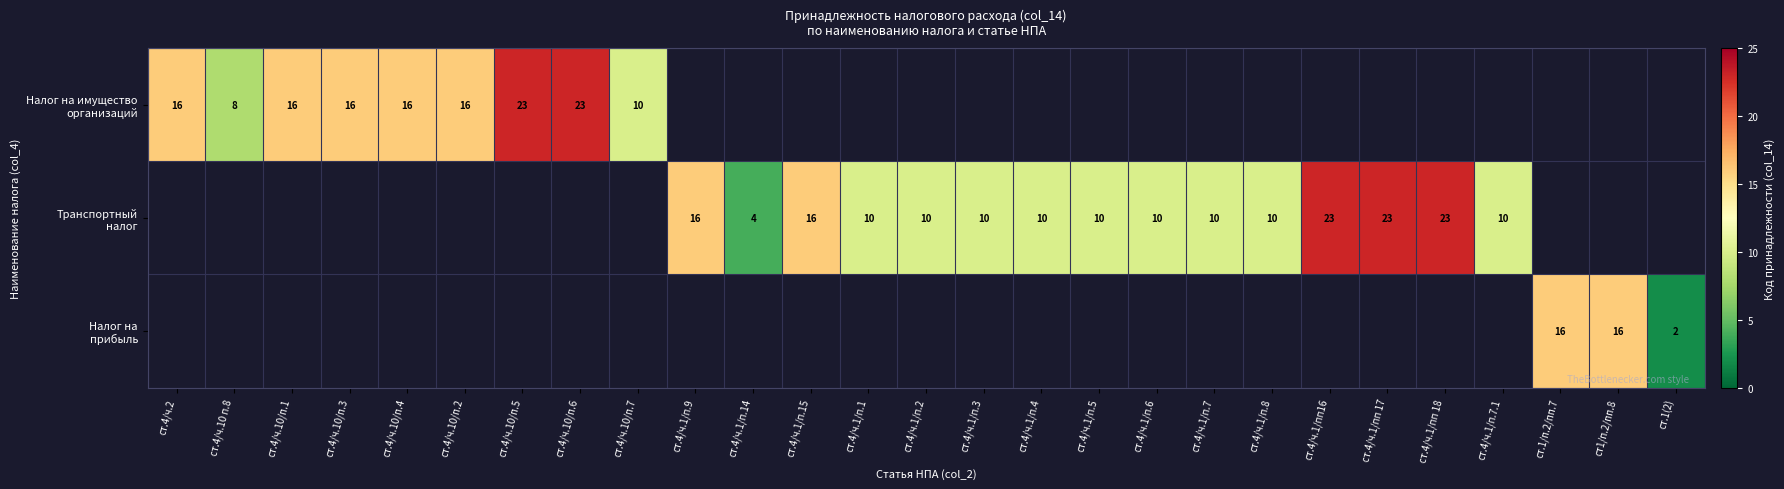

How many positive values does the Налог на прибыль series have?

3